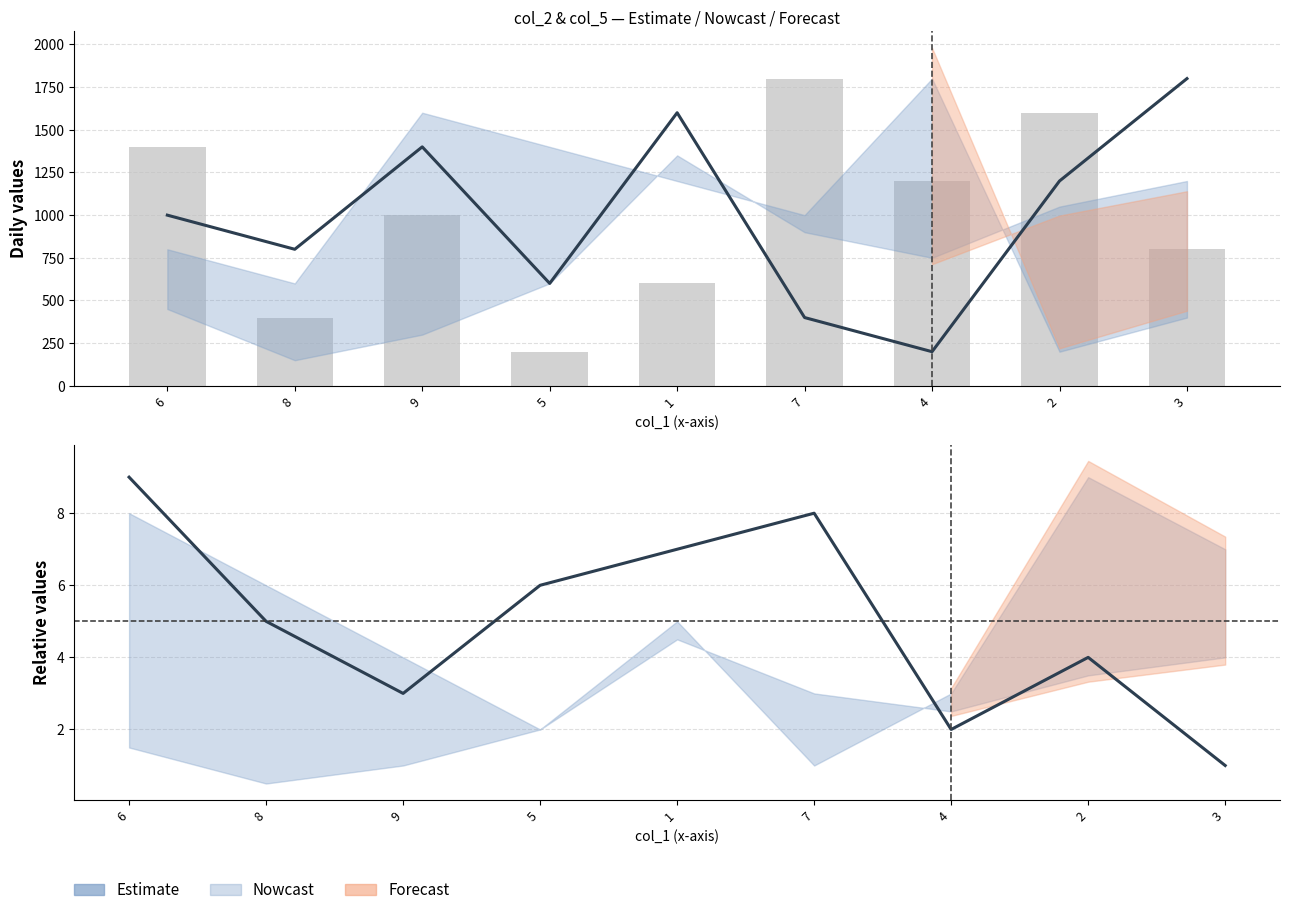

Which category has the lowest value across all series?

3